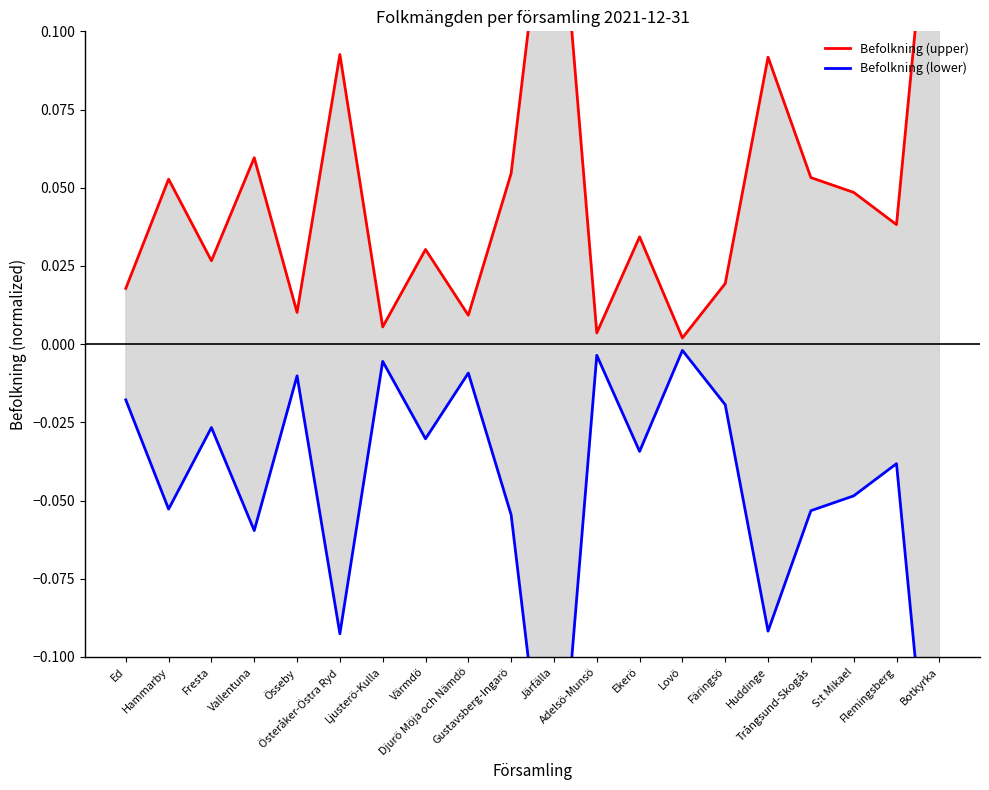

Reading left to right, what are all the values shown in this chart?

Befolkning (upper): 0.0	0.1	0.0	0.1	0.0	0.1	0.0	0.0	0.0	0.1	0.2	0.0	0.0	0.0	0.0	0.1	0.1	0.0	0.0	0.2
Befolkning (lower): -0.0	-0.1	-0.0	-0.1	-0.0	-0.1	-0.0	-0.0	-0.0	-0.1	-0.2	-0.0	-0.0	-0.0	-0.0	-0.1	-0.1	-0.0	-0.0	-0.2